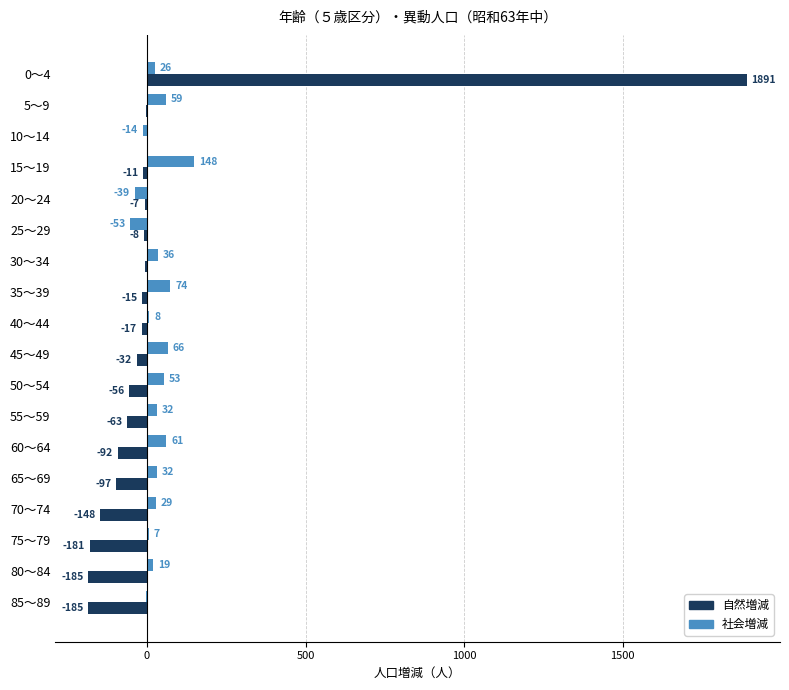

What is the sum of all 社会増減 values?

541